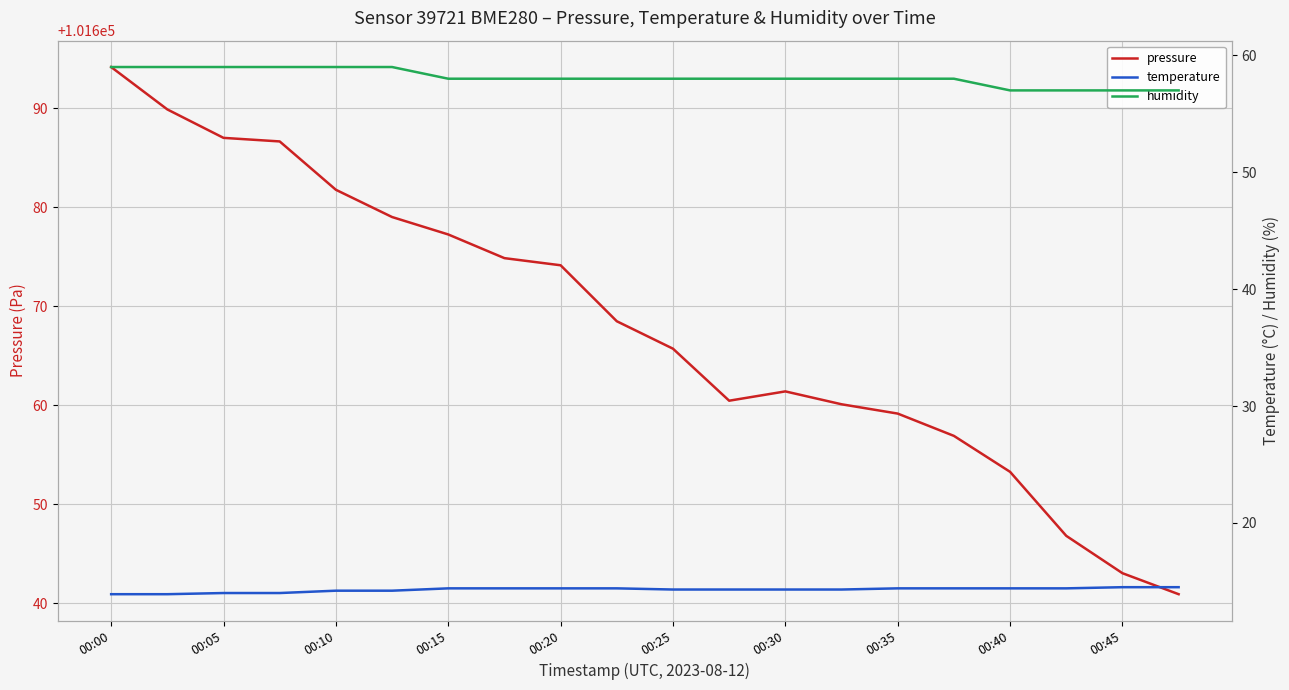

Which series has the largest range (max minus min)?

pressure